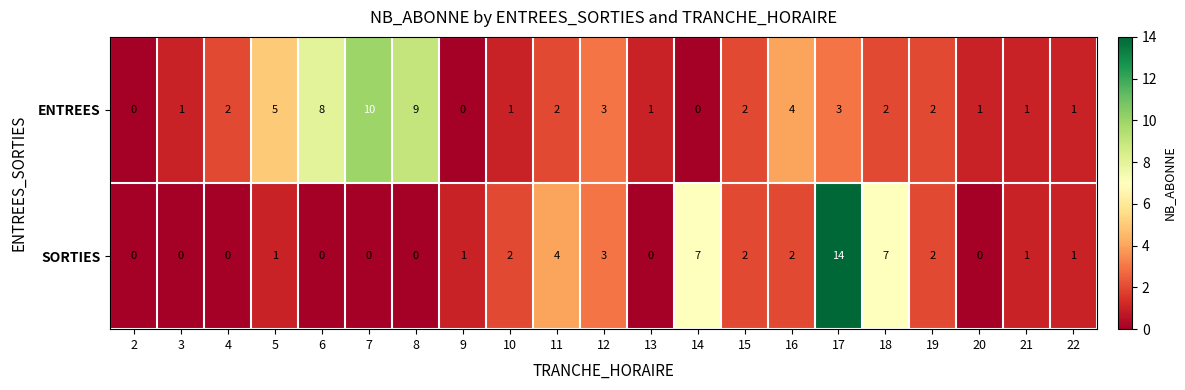

What is the sum of the SORTIES values at 11 and 6?

4